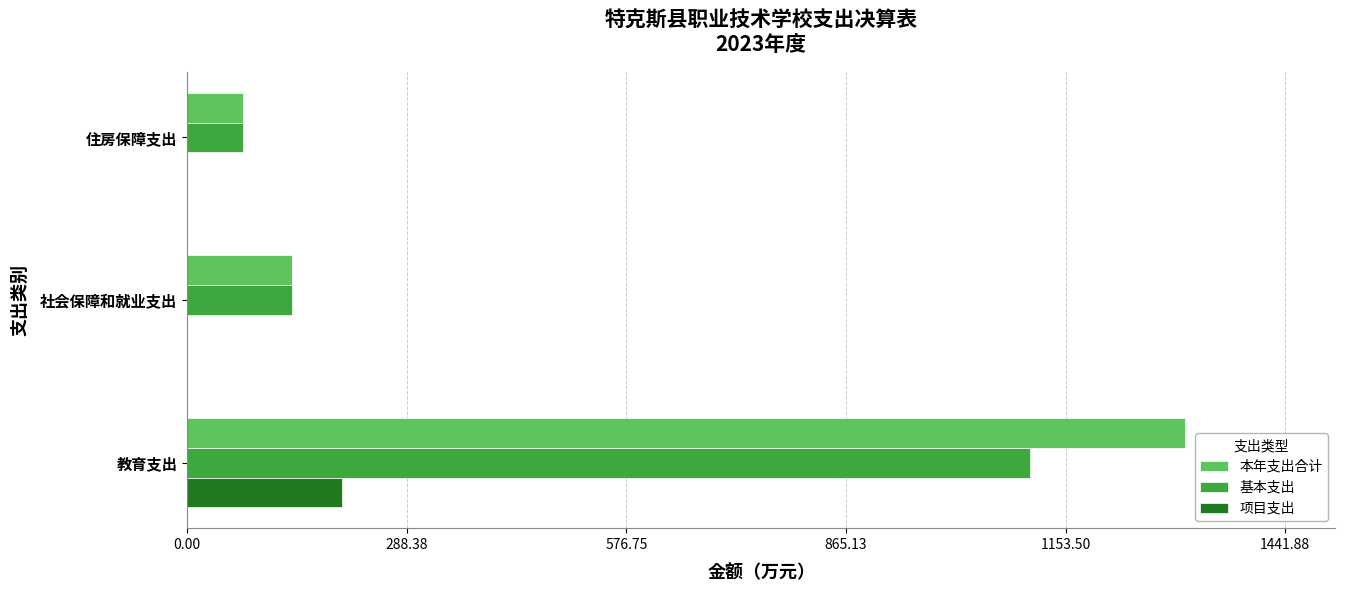

What is the sum of all 本年支出合计 values?

1521.8